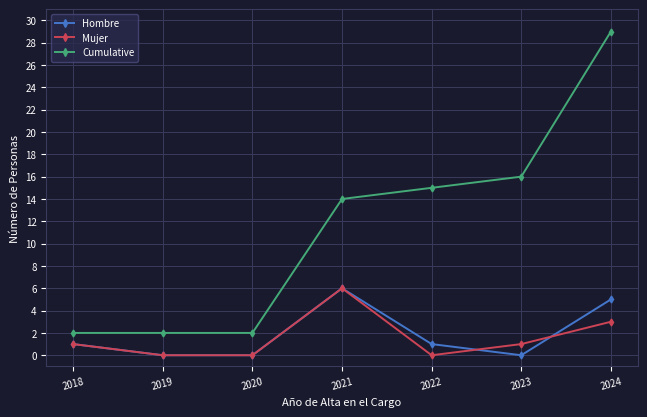

What is the approximate value of Mujer at 2024?

3